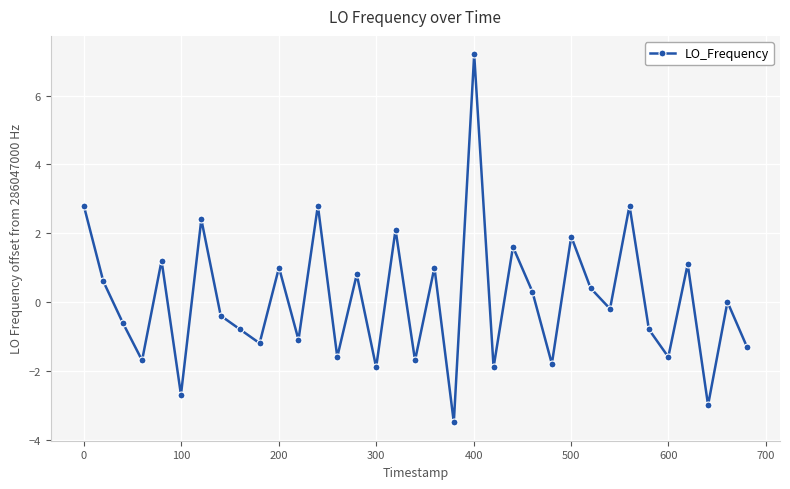

What is the value of the 22nd point from the left?

-1.9